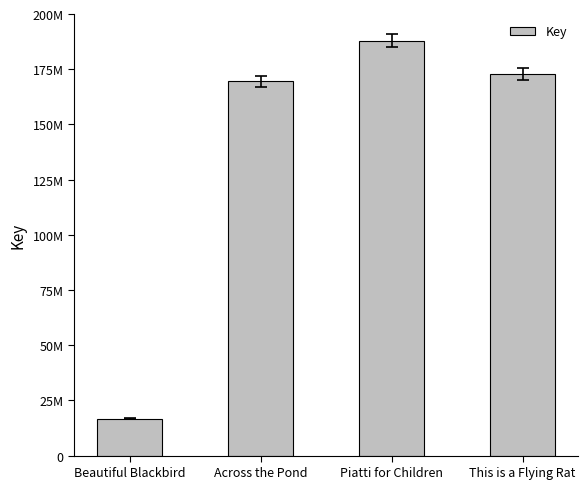

Are the bars horizontal?

No